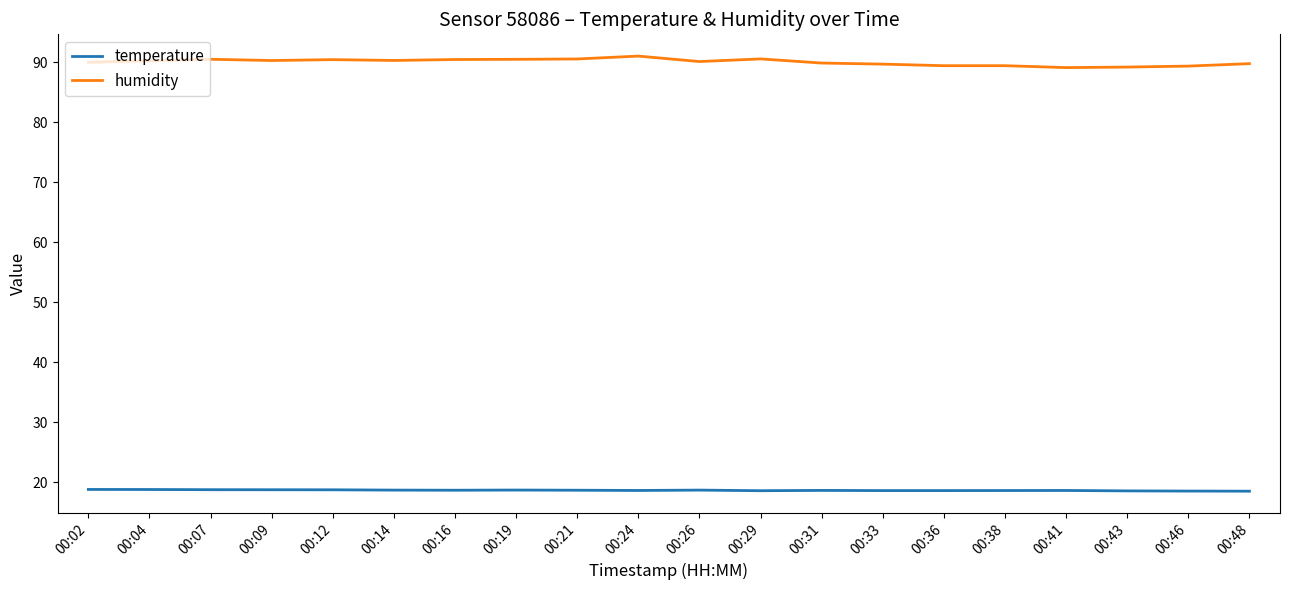

What is the difference between the maximum and minimum values in the humidity series?

1.9